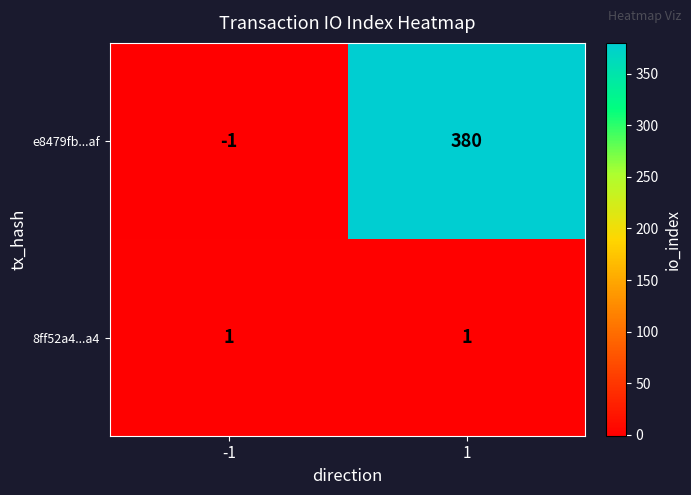

Rank the categories by e8479fb...af value from lowest to highest.

-1, 1